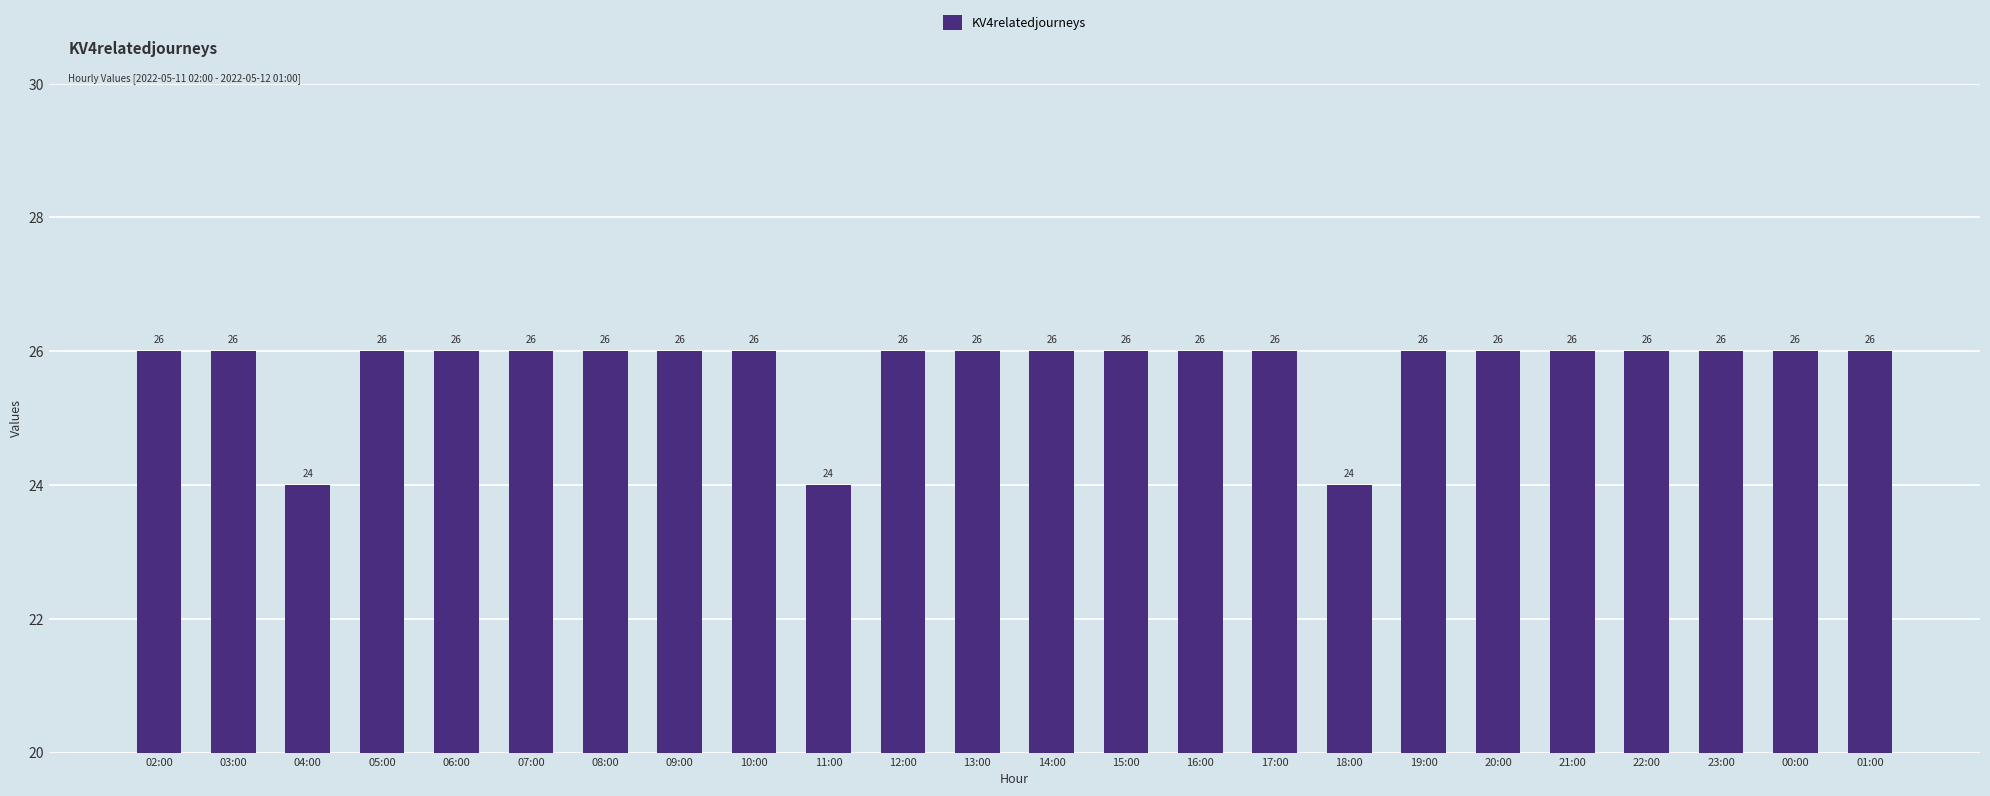

What is the ratio of the value at 11:00 to the value at 06:00?

0.9